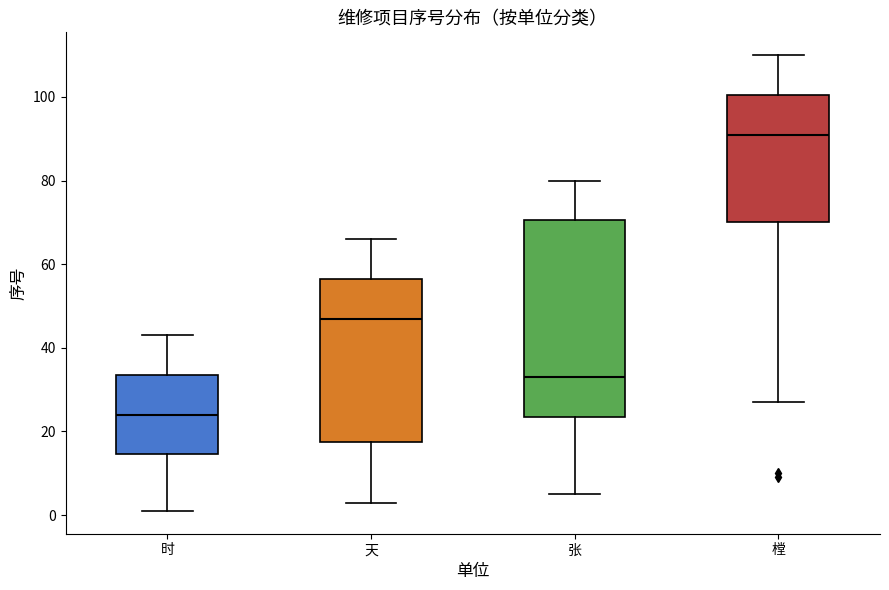

Where is the upper edge of the box for 时 on the y-axis? The values are not printed on the chart, so give them approximately, as read against the axis.

34